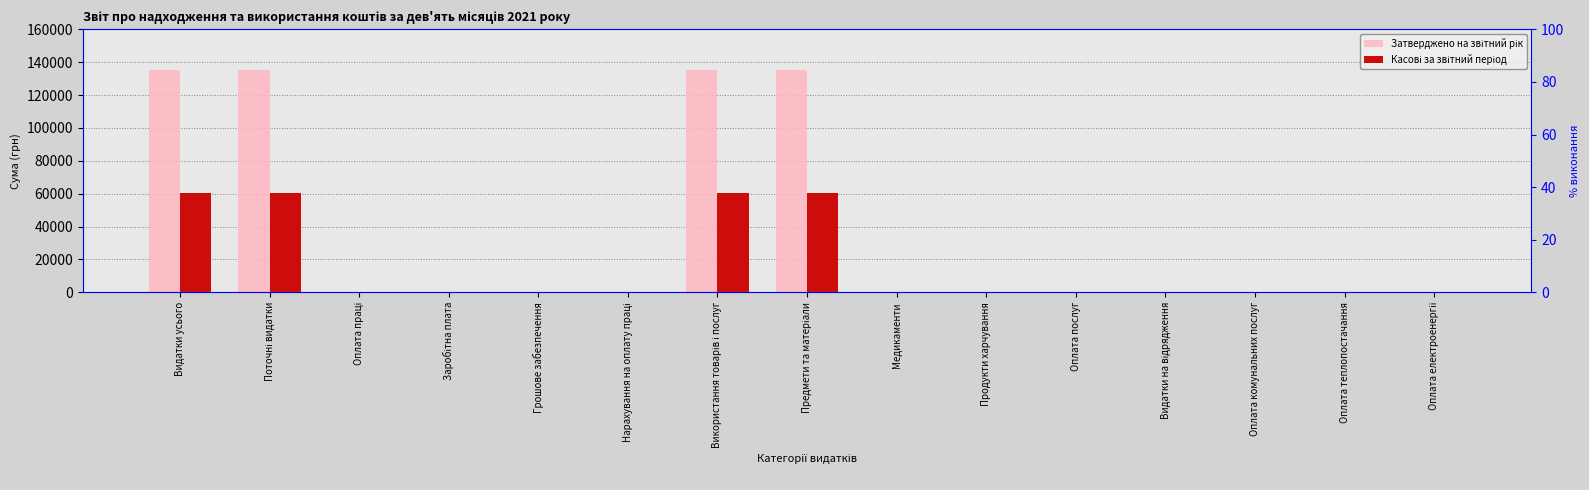

Which has a higher value, Грошове забезпечення or Видатки усього?

Видатки усього